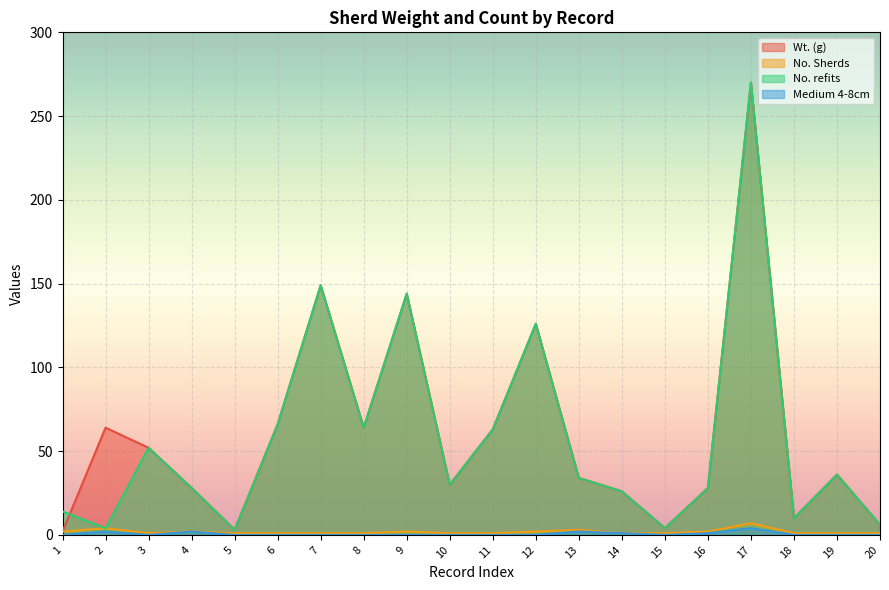

Is the value of Wt. (g) at 5 greater than the value of No. Sherds at 20?

Yes